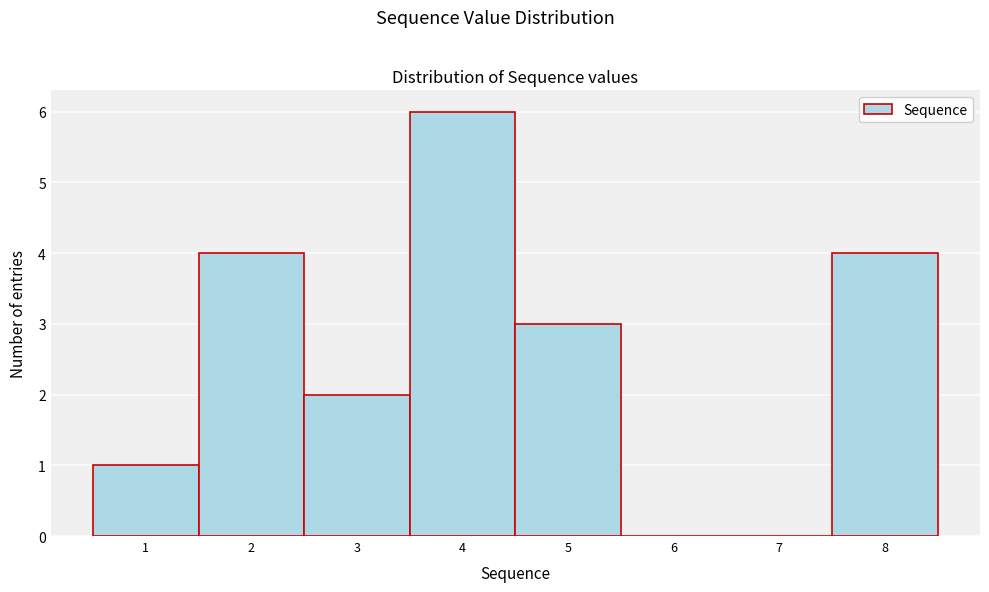

Reading left to right, list every bar in this chart as the range it spans on the x-axis followed by its height. The values are not printed on the chart, so give them approximately, as read against the axis.

0.5 to 1.5: 1
1.5 to 2.5: 4
2.5 to 3.5: 2
3.5 to 4.5: 6
4.5 to 5.5: 3
5.5 to 6.5: 0
6.5 to 7.5: 0
7.5 to 8.5: 4